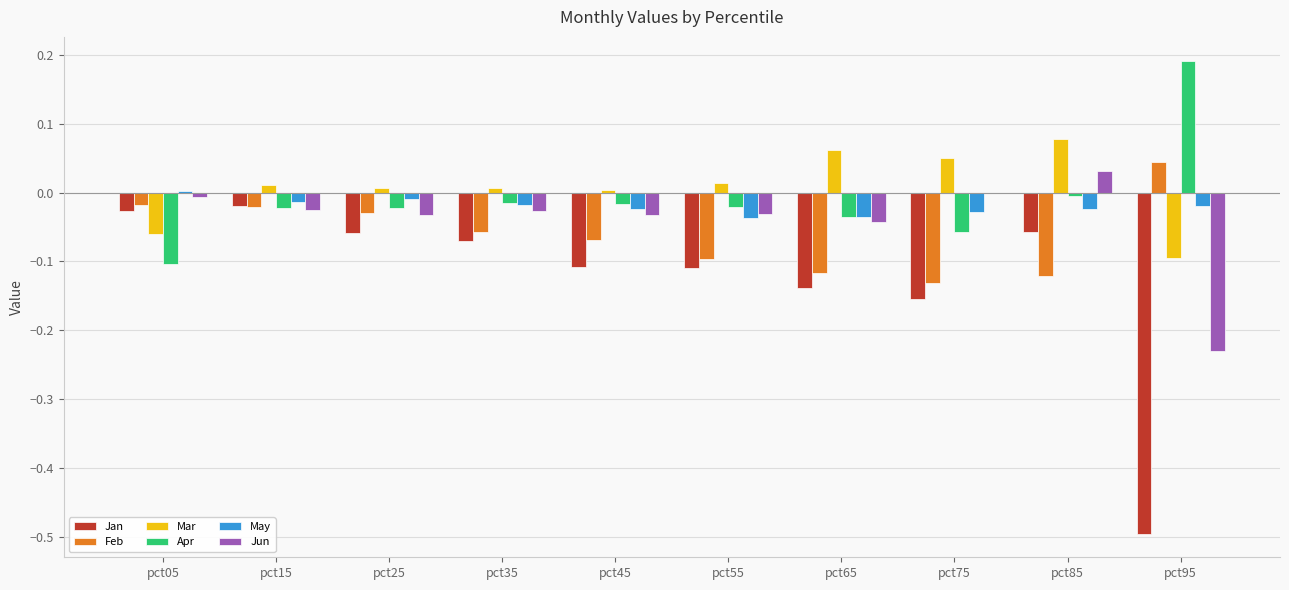

At which label does Apr reach its peak?

pct95